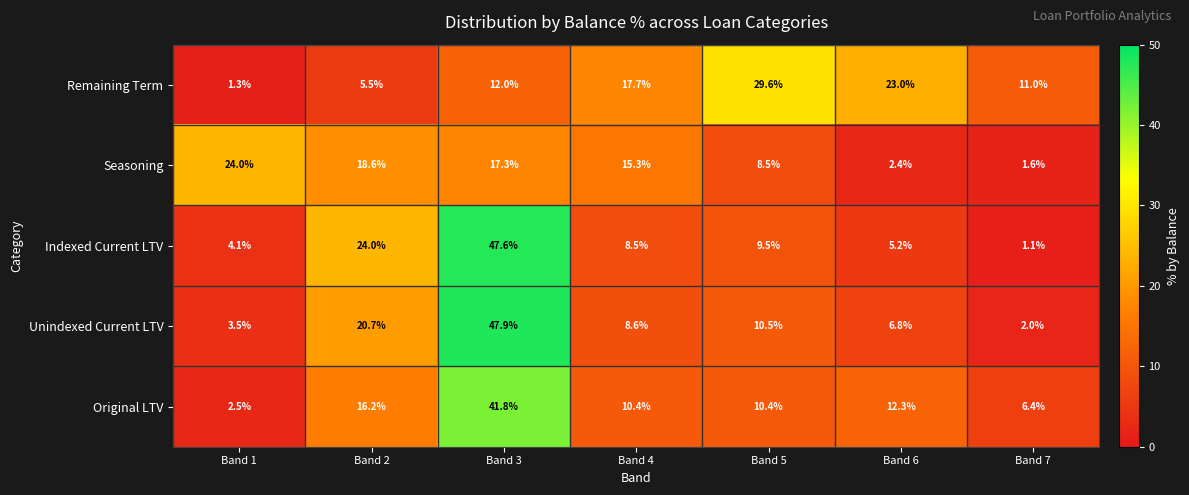

What is the total value across all series at Band 5?

68.5